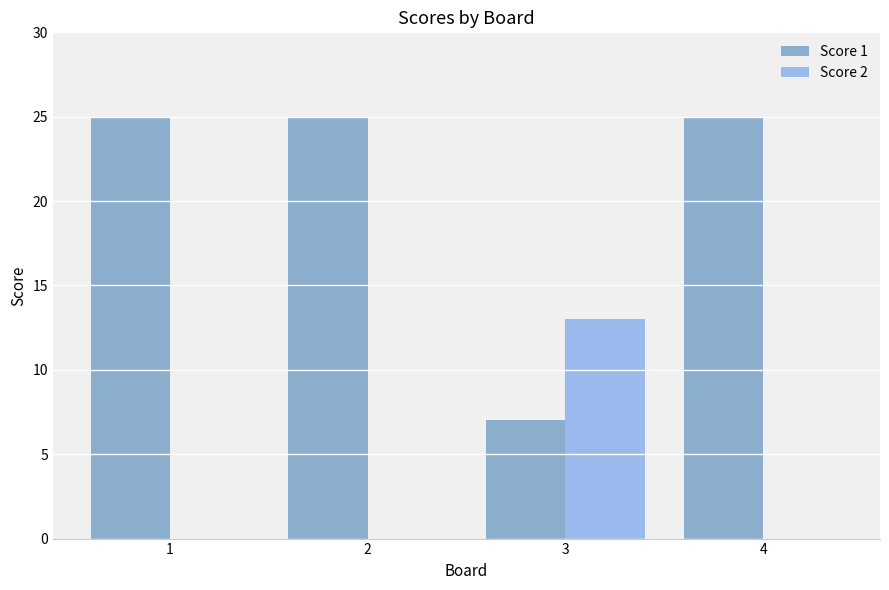

Are the bars grouped side by side (vs. stacked)?

Yes